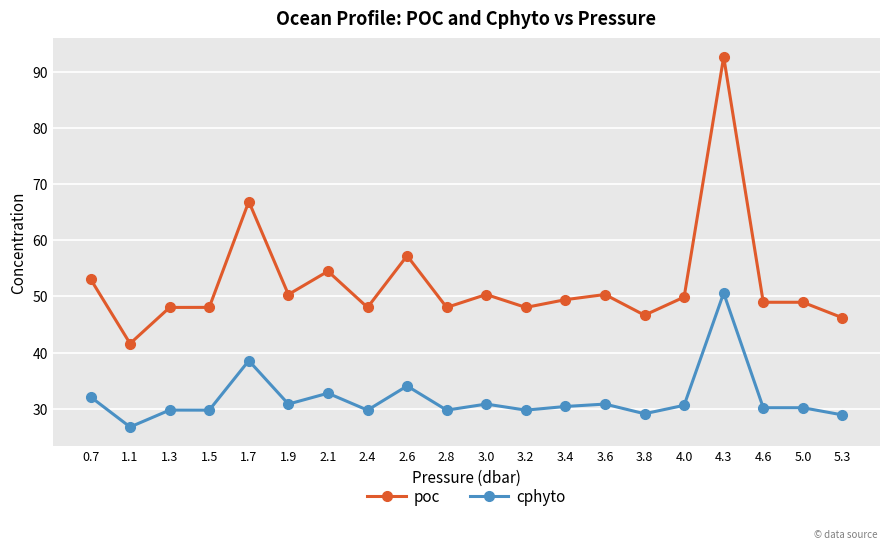

What is the sum of the poc values at 3.8 and 4.0?

96.5